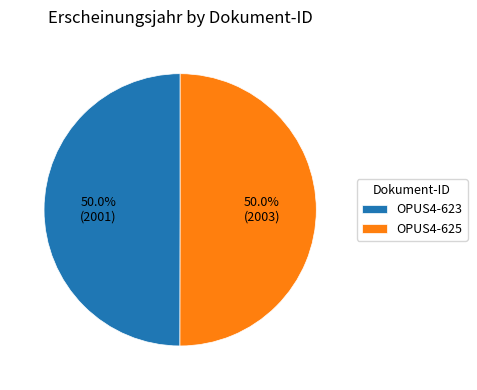

Approximately how many times larger is the value at OPUS4-623 compared to OPUS4-625?

1.0